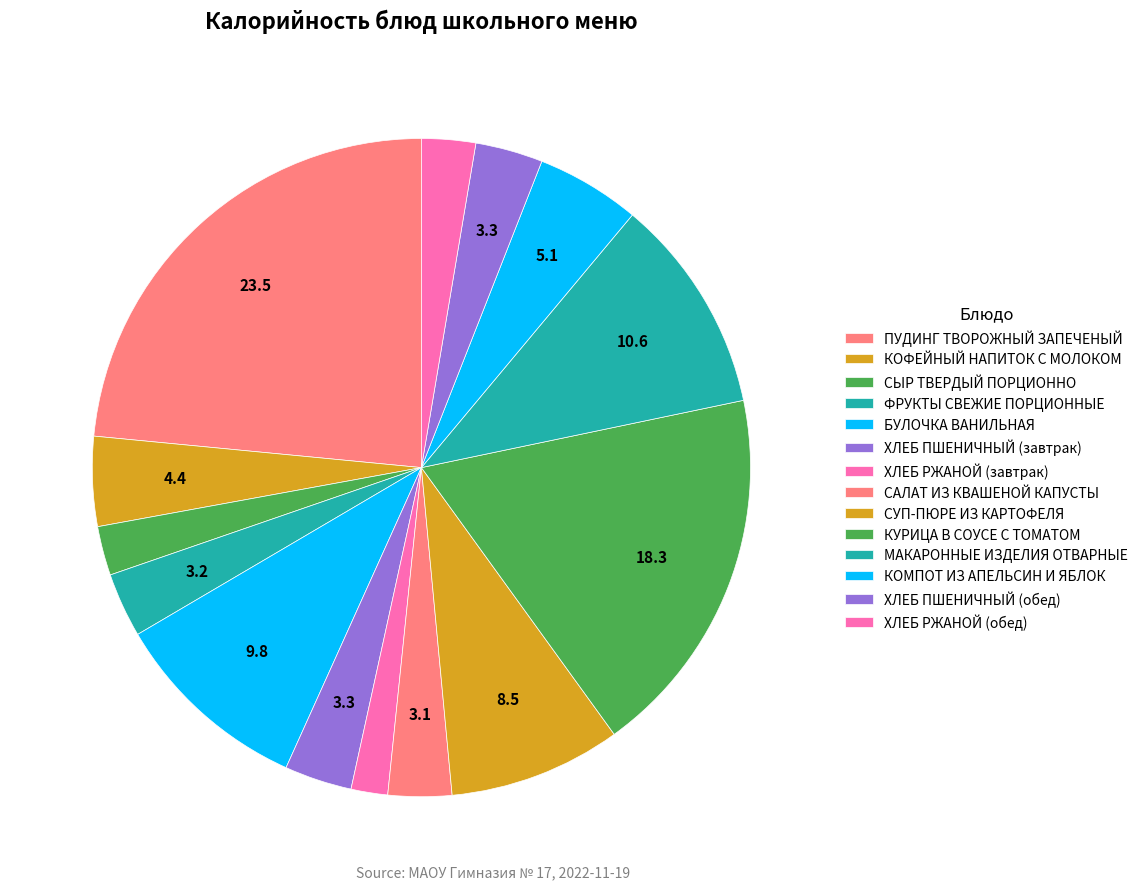

How many slices are in this pie chart?

14